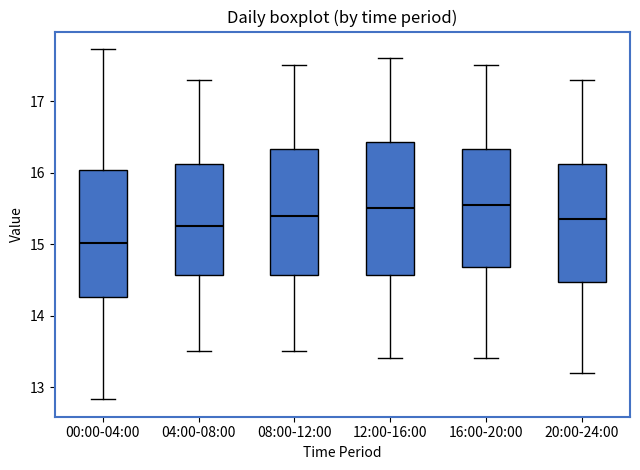

Where does the median line of the box for 04:00-08:00 sit on the y-axis? The values are not printed on the chart, so give them approximately, as read against the axis.

15.3